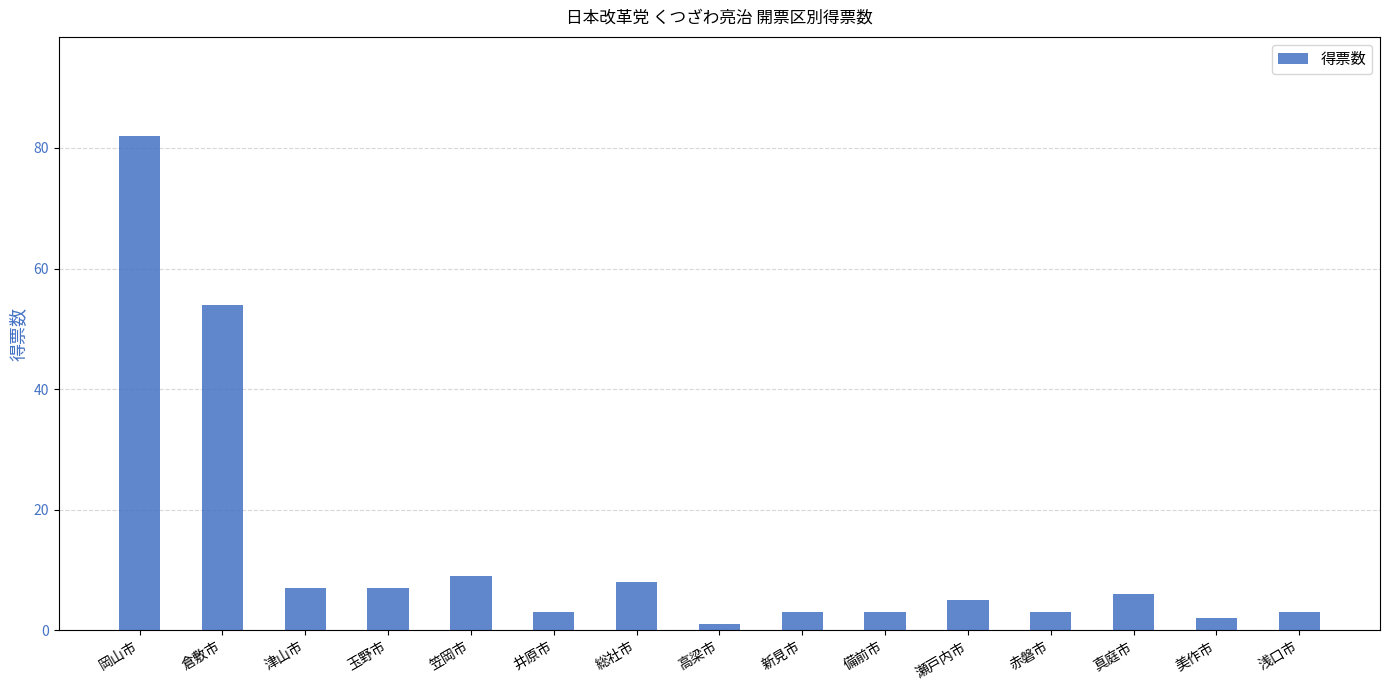

What position from the right is 赤磐市?

4